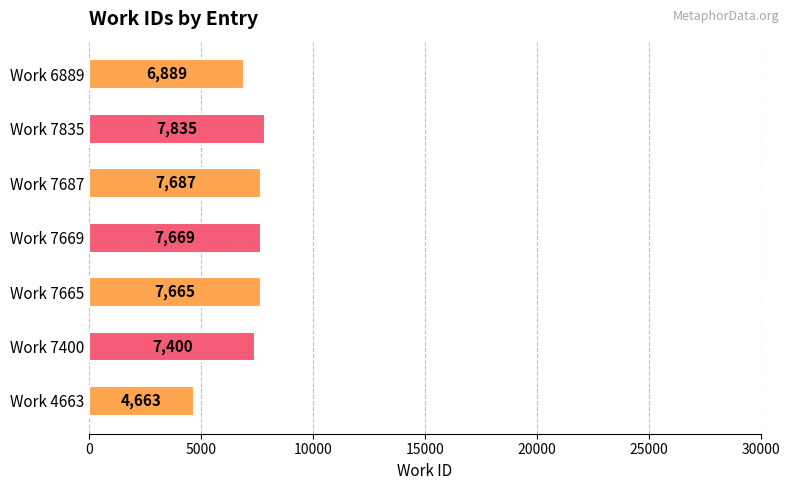

Rank the categories by value from lowest to highest.

Work 4663, Work 6889, Work 7400, Work 7665, Work 7669, Work 7687, Work 7835